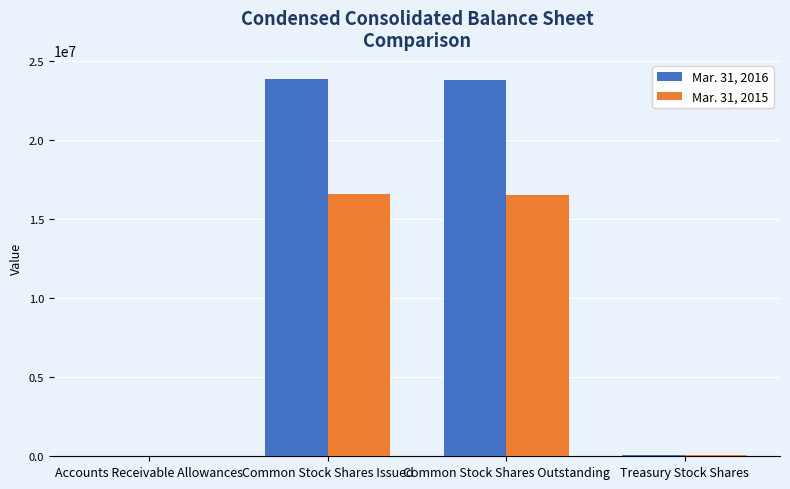

What is the difference between the Mar. 31, 2016 values at Common Stock Shares Issued and Common Stock Shares Outstanding?

103643